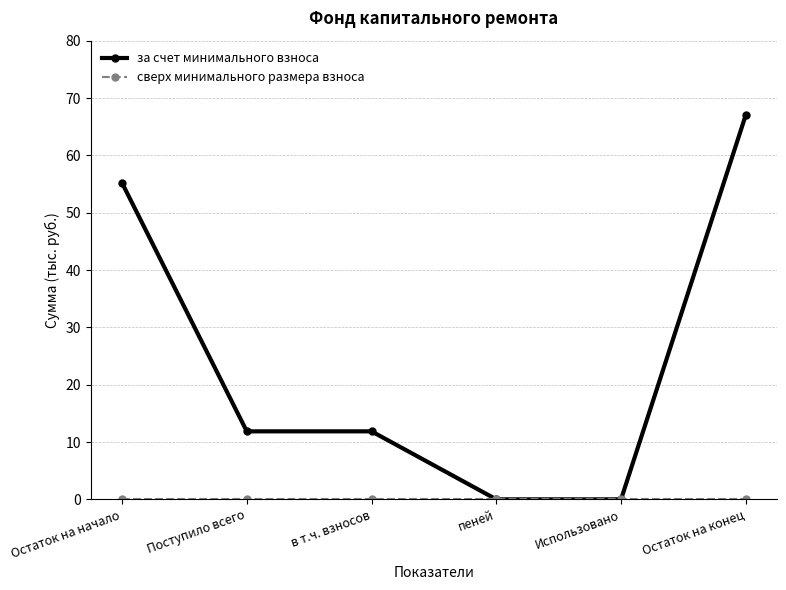

Is it true that за счет минимального взноса equals 6.8 at в т.ч. взносов?

False